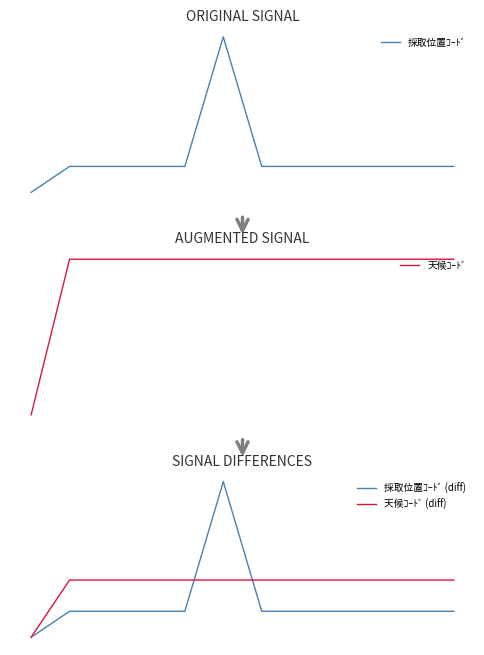

What is the sum of all 天候ｺｰﾄﾞ values?

6.4